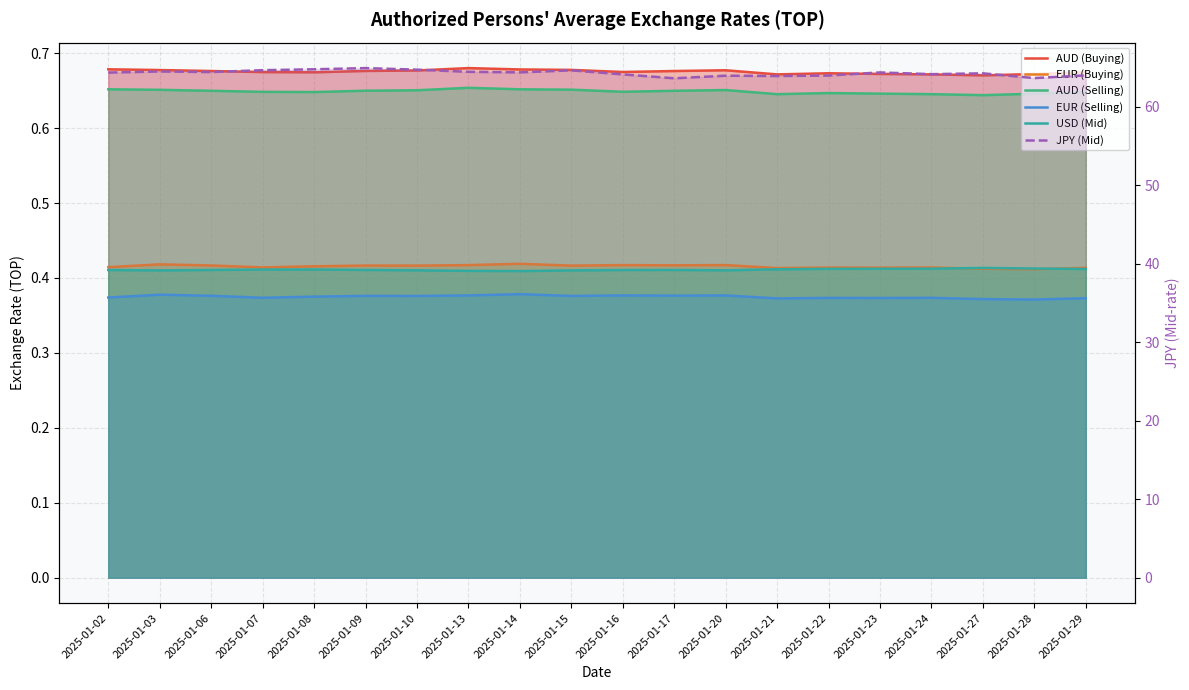

True or false: EUR (Buying) and AUD (Selling) cross at least once.

False